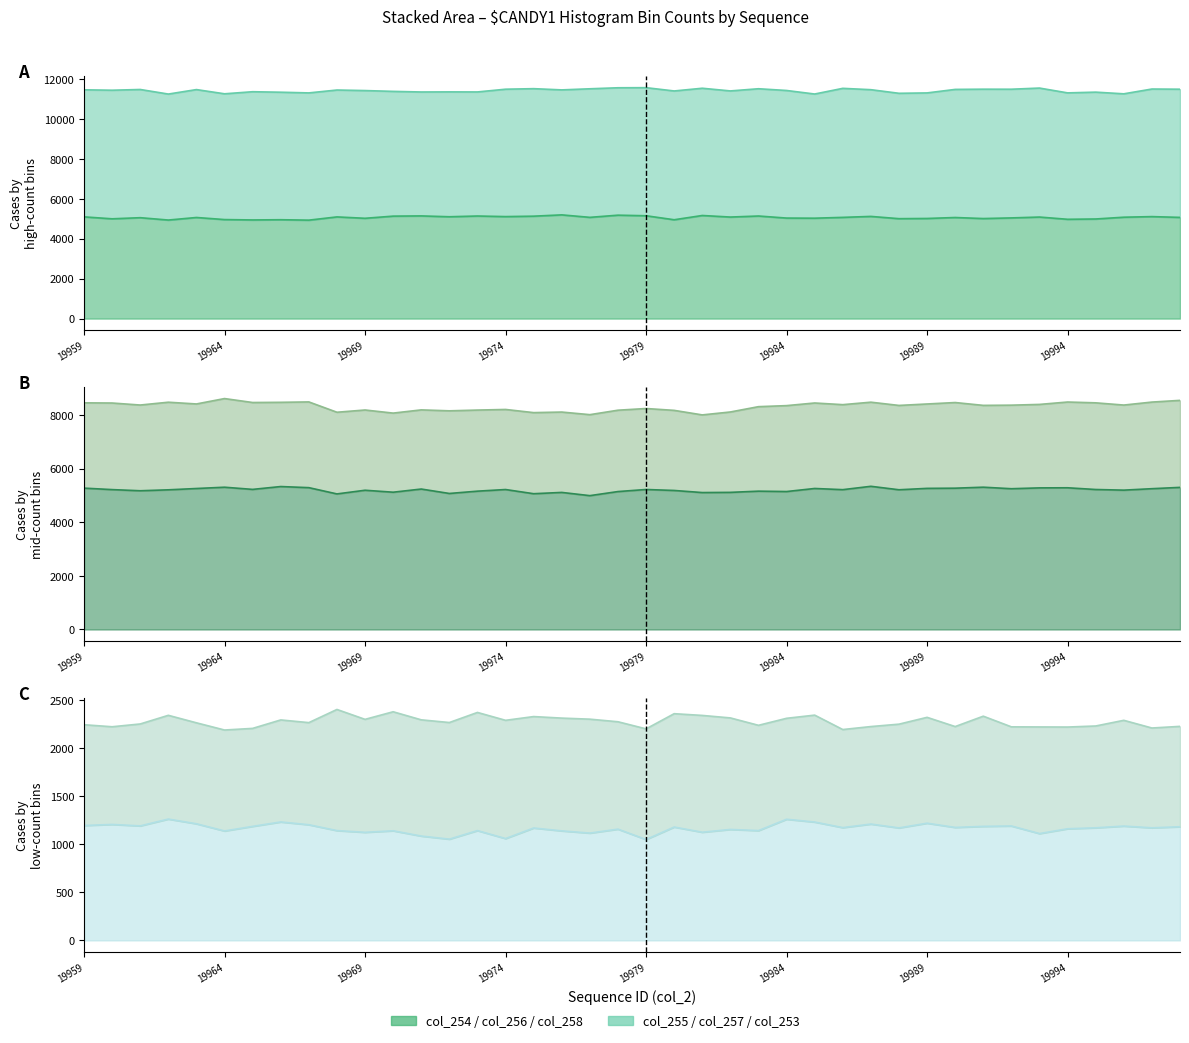

Between 19994 and 19981, which is larger?

19981